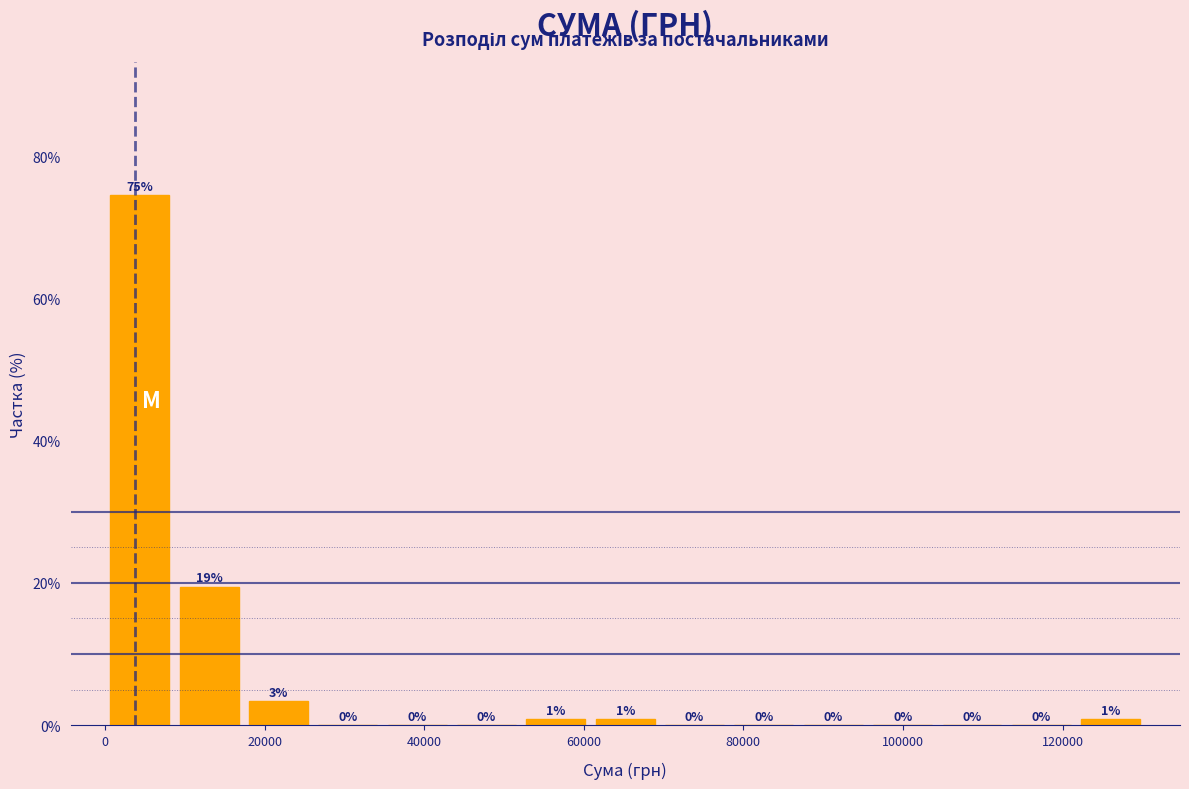

Which range on the x-axis has the tallest bar?

0 to 8000